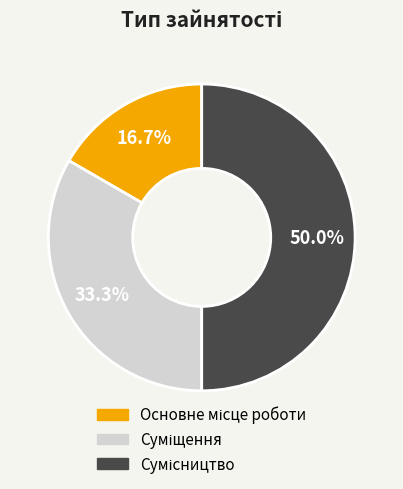

How many slices are in this pie chart?

3